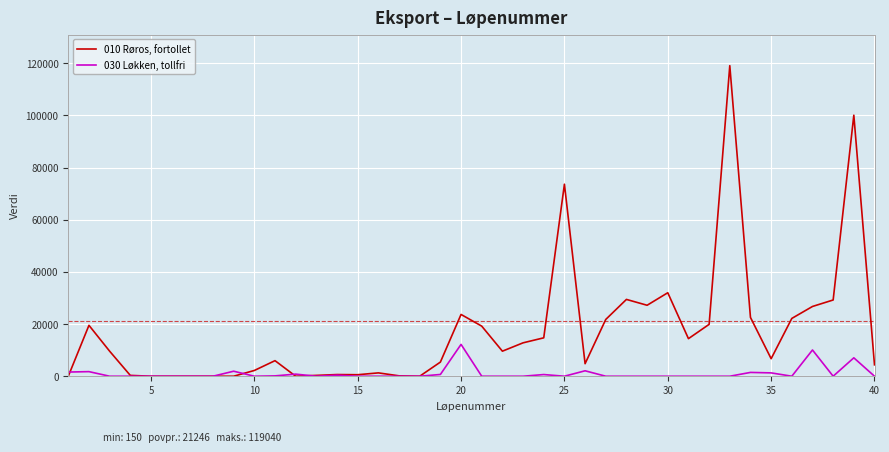

In 030 Løkken, tollfri, how many points are higher than both neighbors (excluding endpoints)?

10